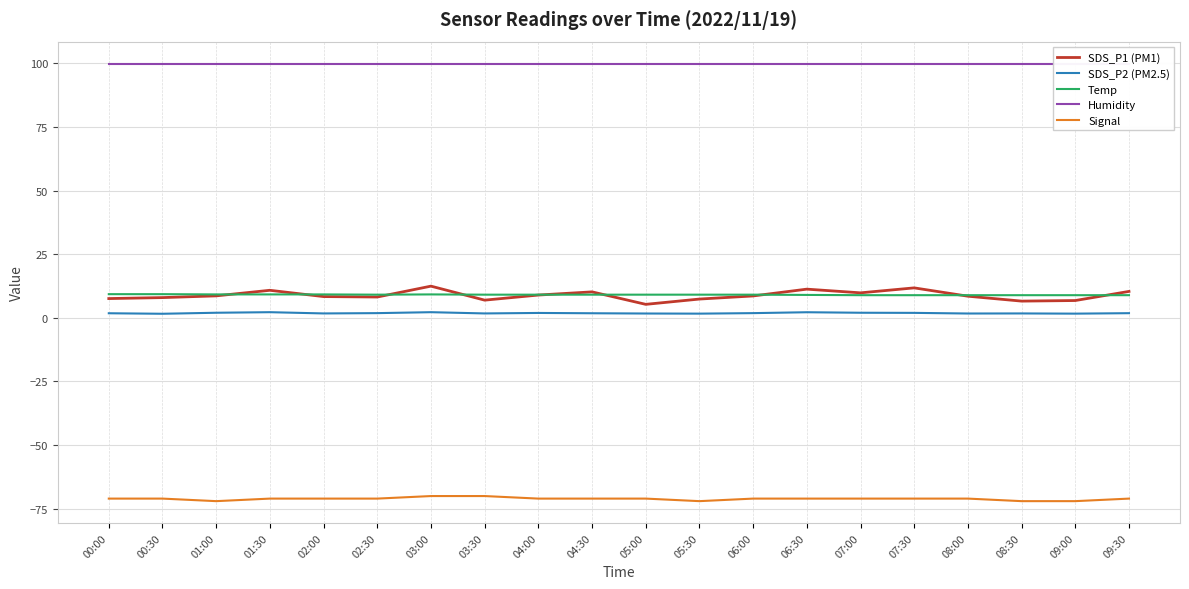

Read the Temp value at 04:30.

9.1